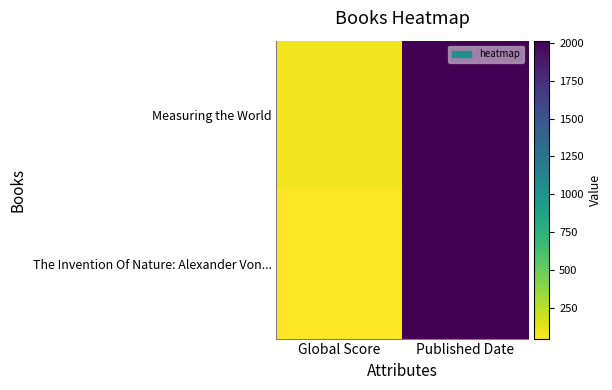

At how many categories does at least one series exceed 566?

1